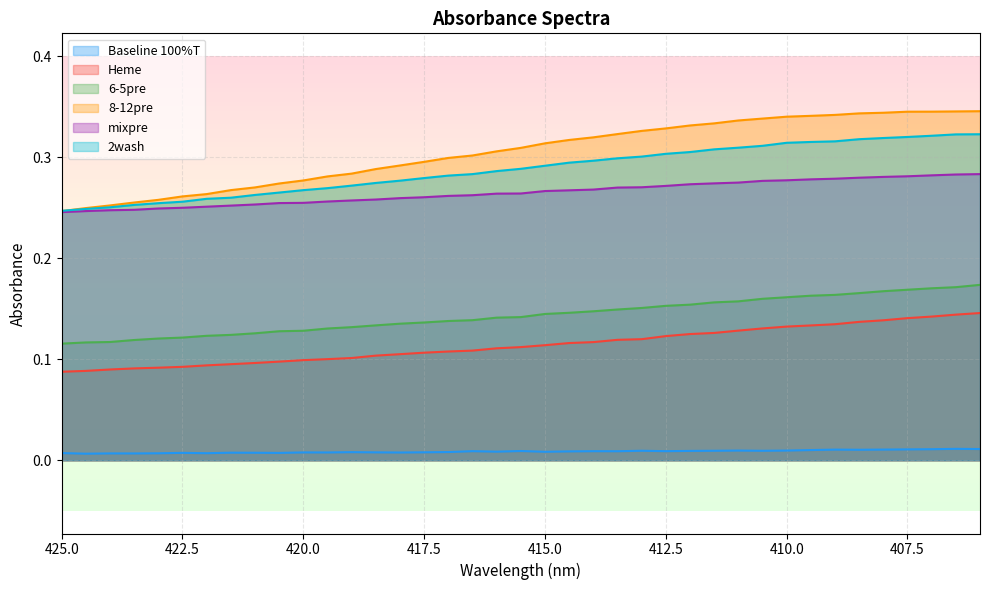

Count the number of data series in this chart.

6